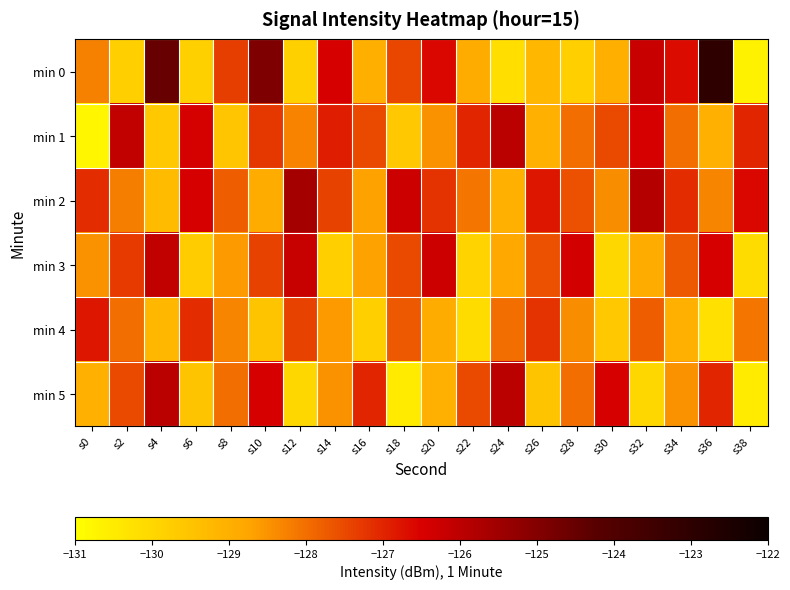

What is the total value across all series at s0?

-770.4